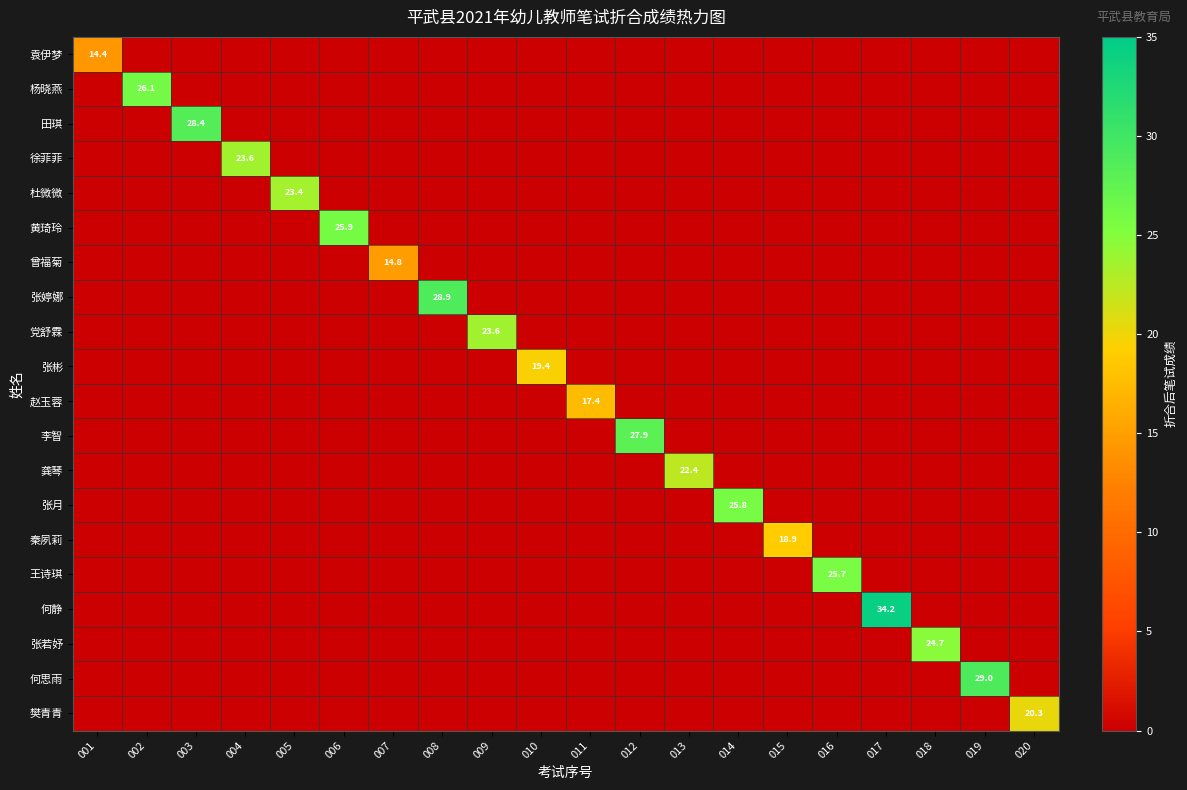

Is it true that 徐菲菲 equals 23.6 at 004?

True